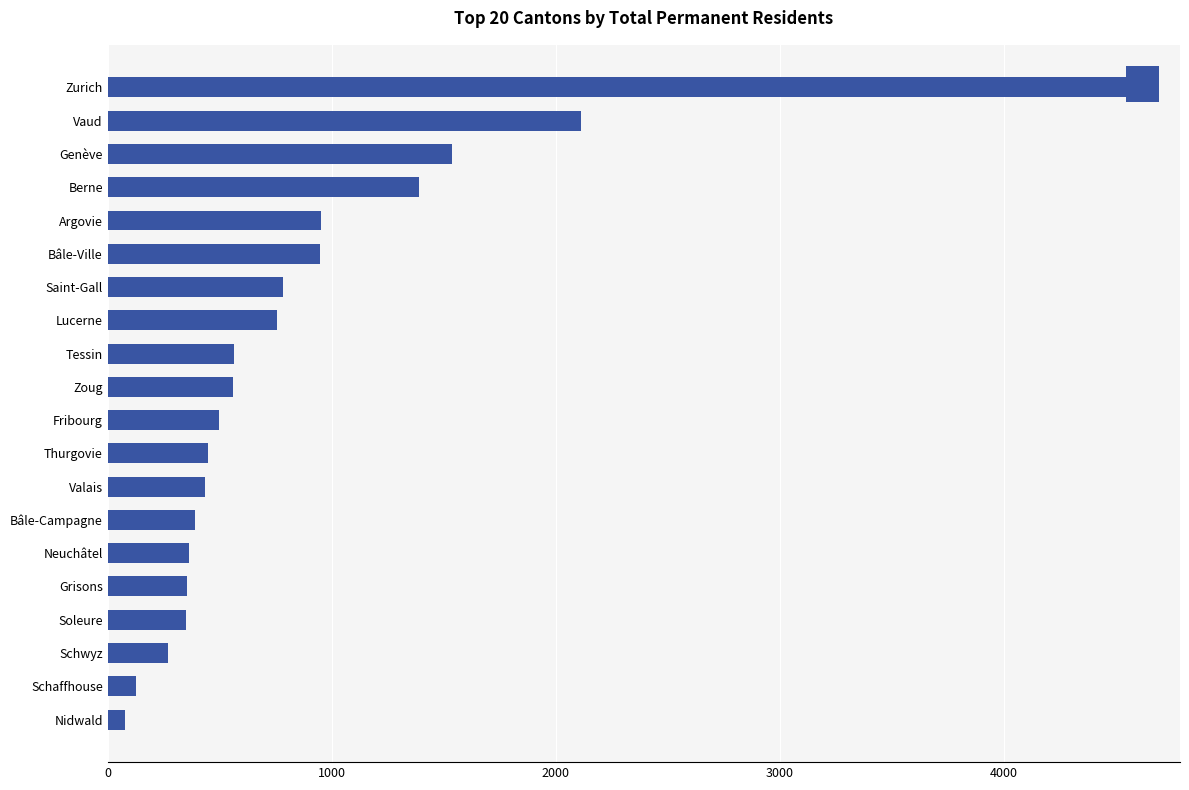

What is the average value?

874